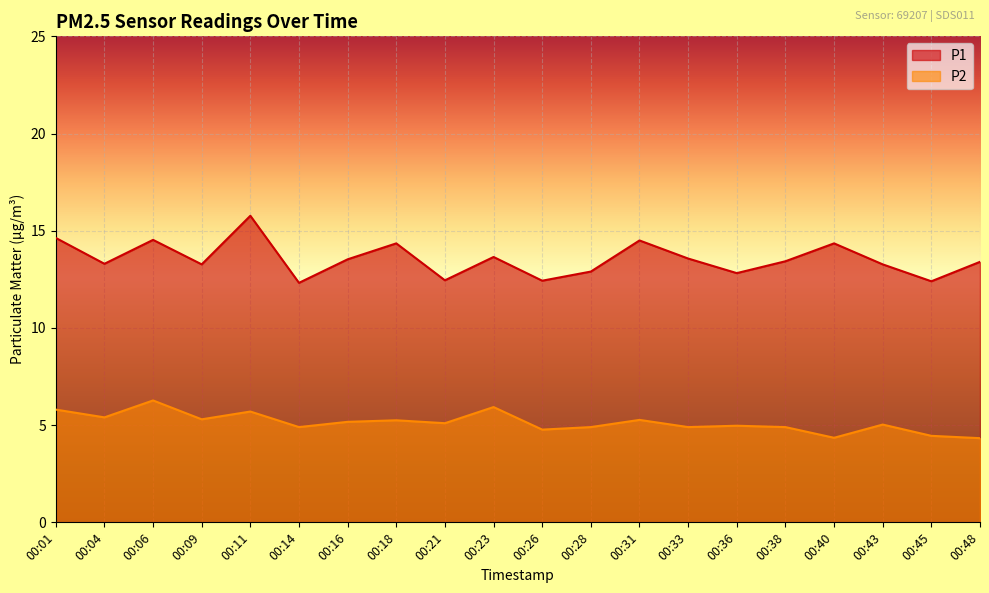

What is the sum of all P1 values?

270.9